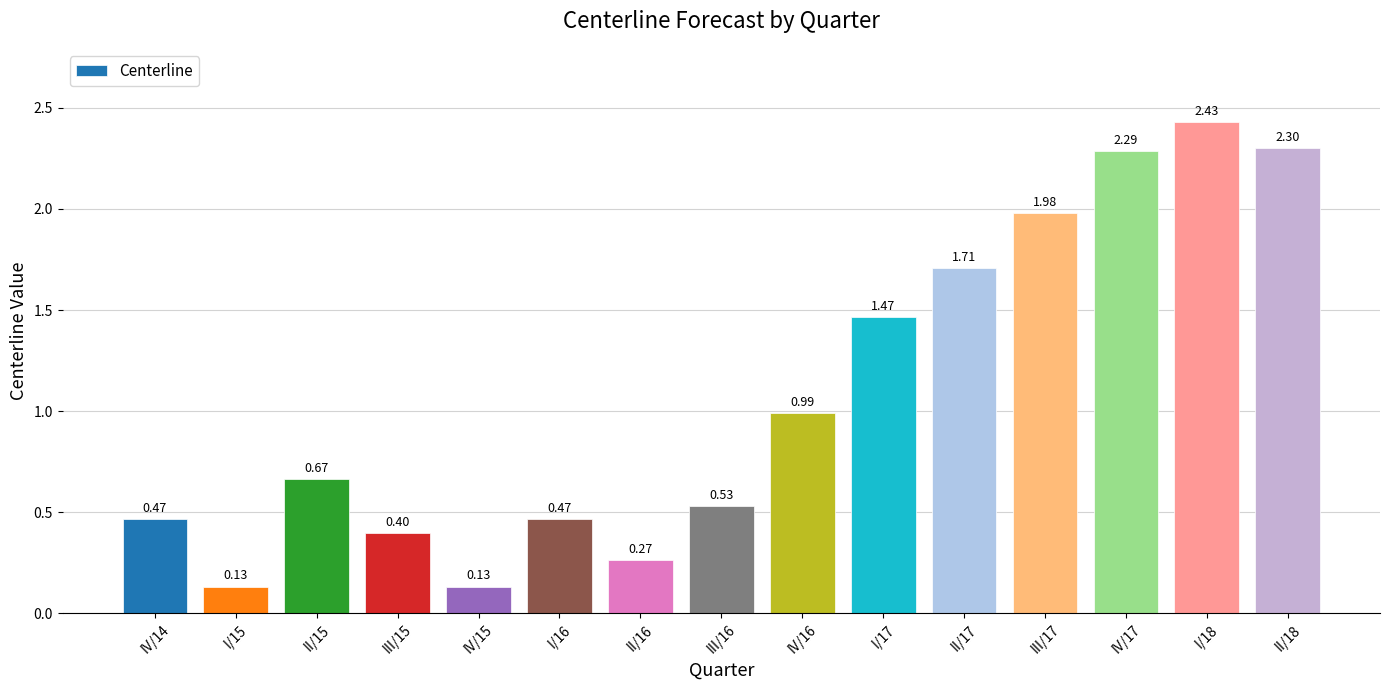

What is the sum of all values?

16.2